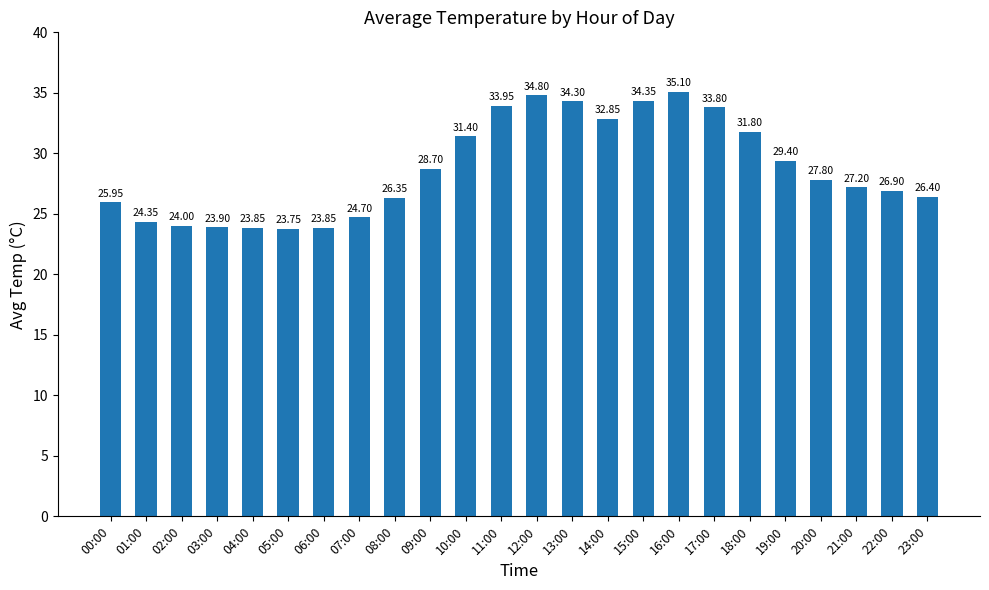

Are the bars grouped side by side (vs. stacked)?

No